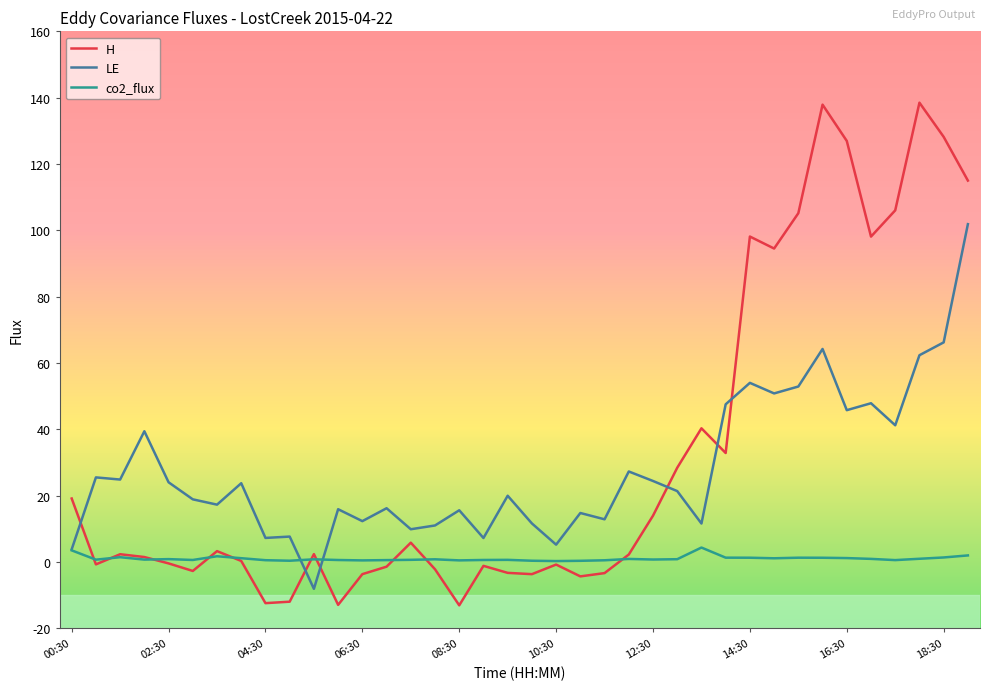

What is the maximum value shown in the chart?

138.5